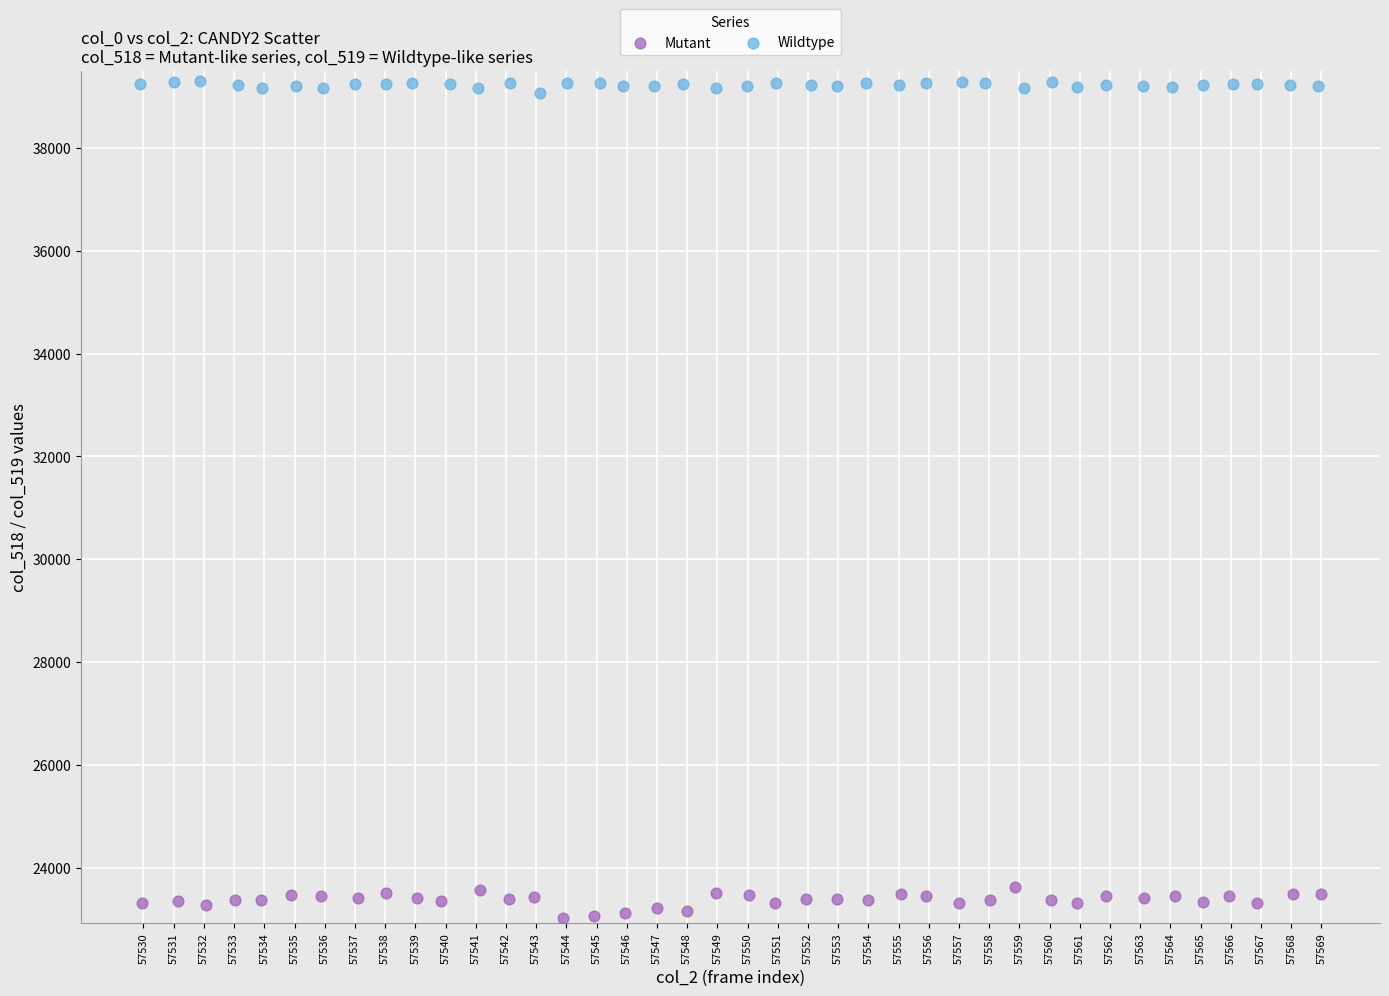

Which series has the largest Y range (max minus min)?

Mutant